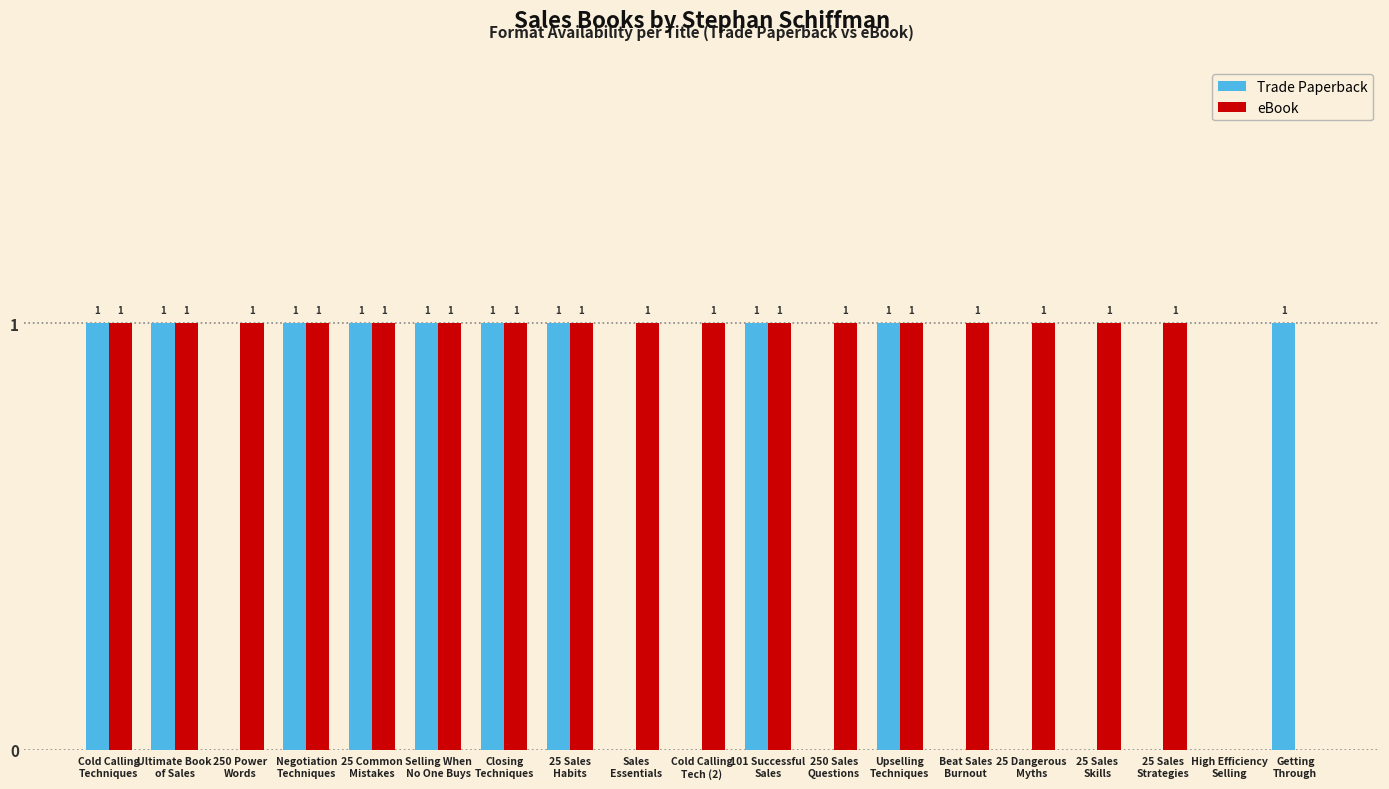

Which series has the largest total across all categories?

eBook